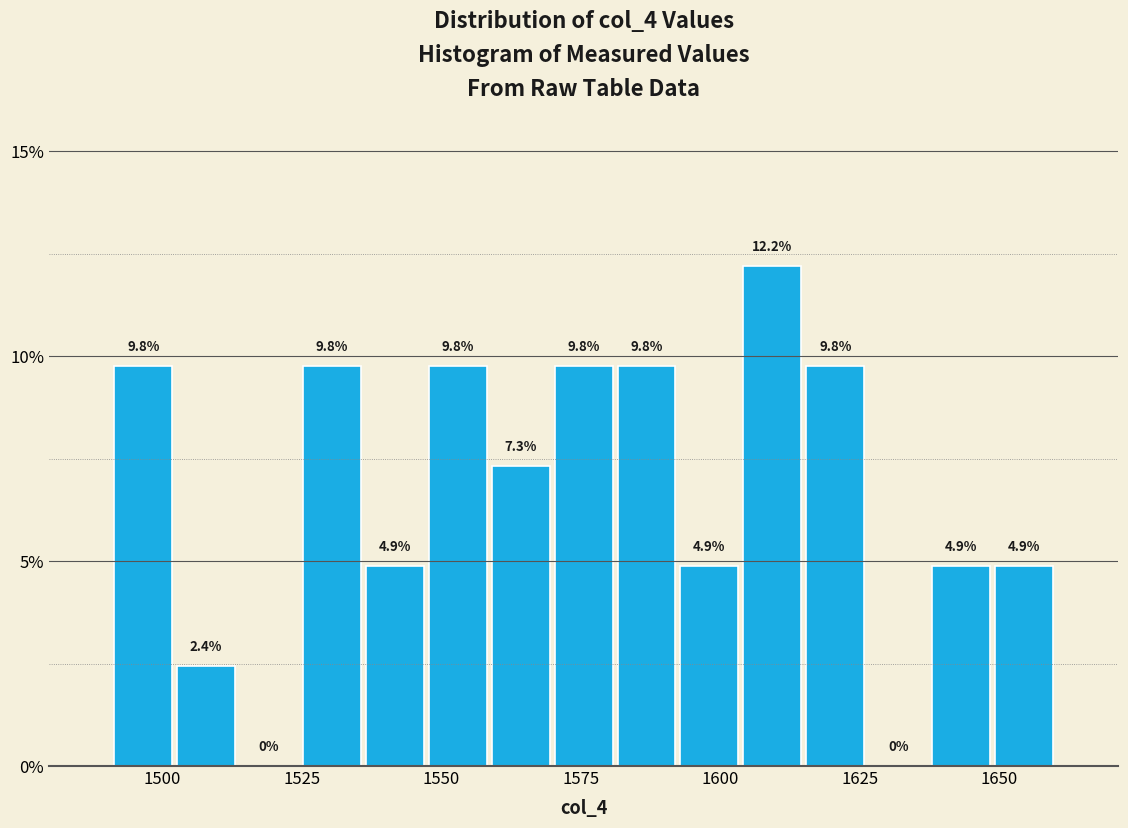

Around what value on the x-axis is the tallest bar? Give the approximate position of its centre, as read against the axis.

1610